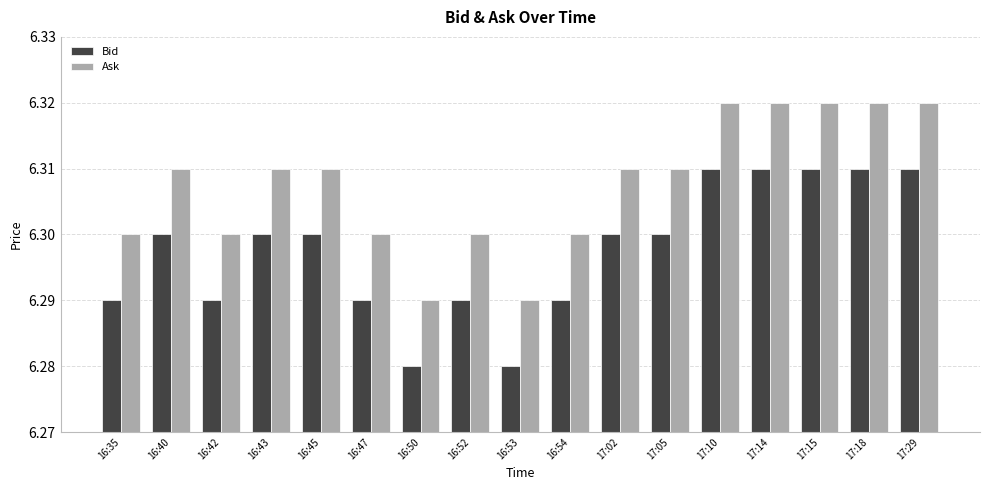

What is the total value across all series at 17:29?

12.6